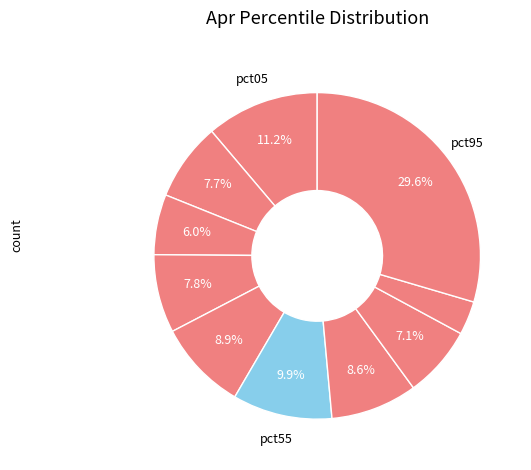

How many slices are in this pie chart?

10